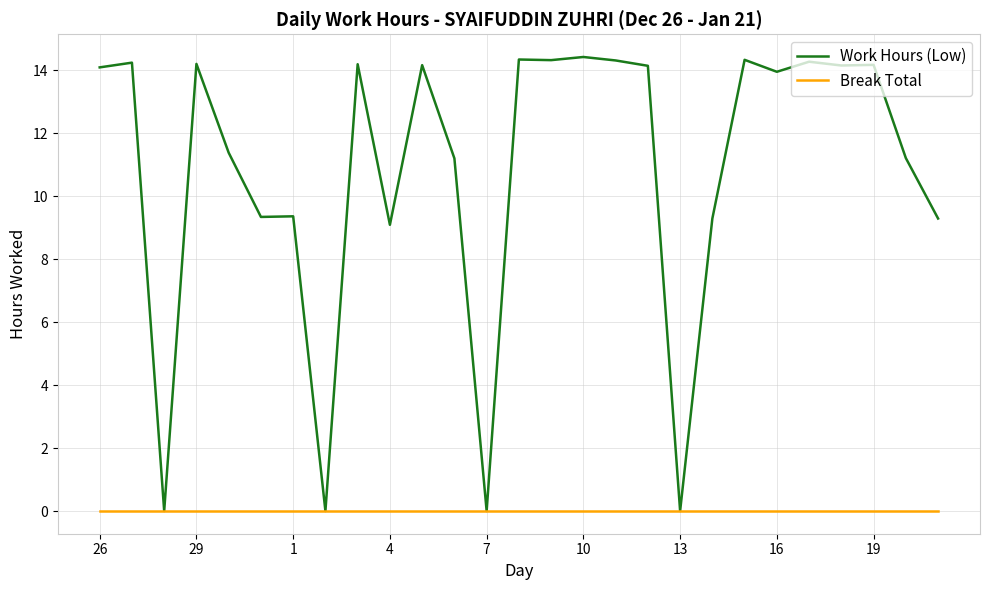

Rank the series by their average value, from lowest to highest.

Break Total, Work Hours (Low)